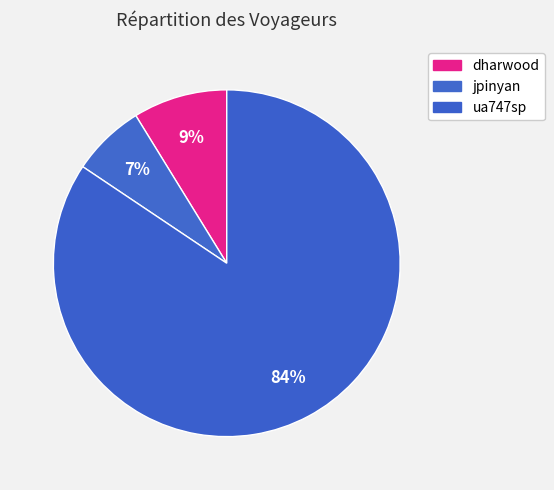

How many segments does this pie chart have?

3